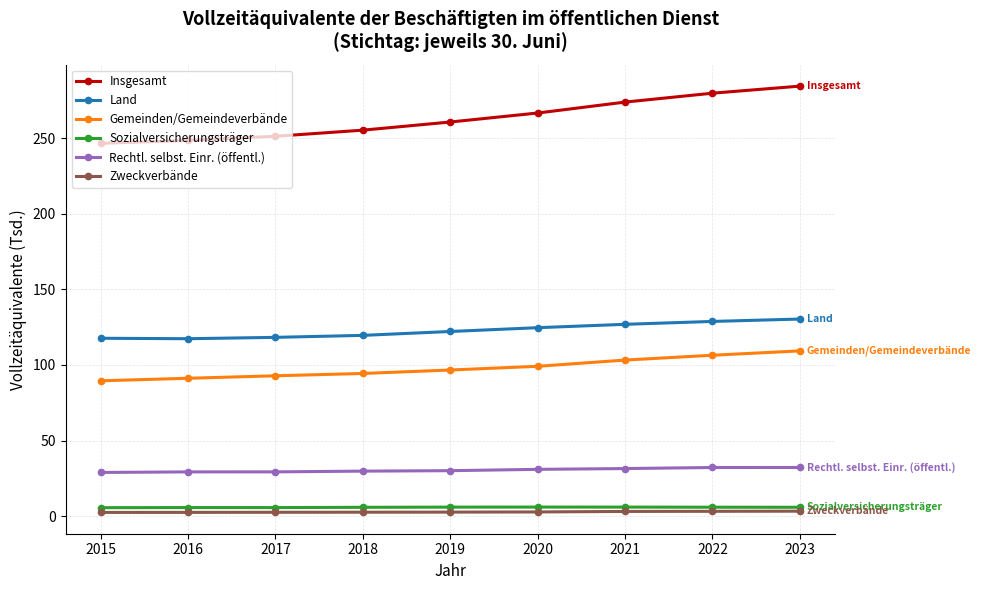

Is the value of Rechtl. selbst. Einr. (öffentl.) at 2022 greater than the value of Gemeinden/Gemeindeverbände at 2017?

No